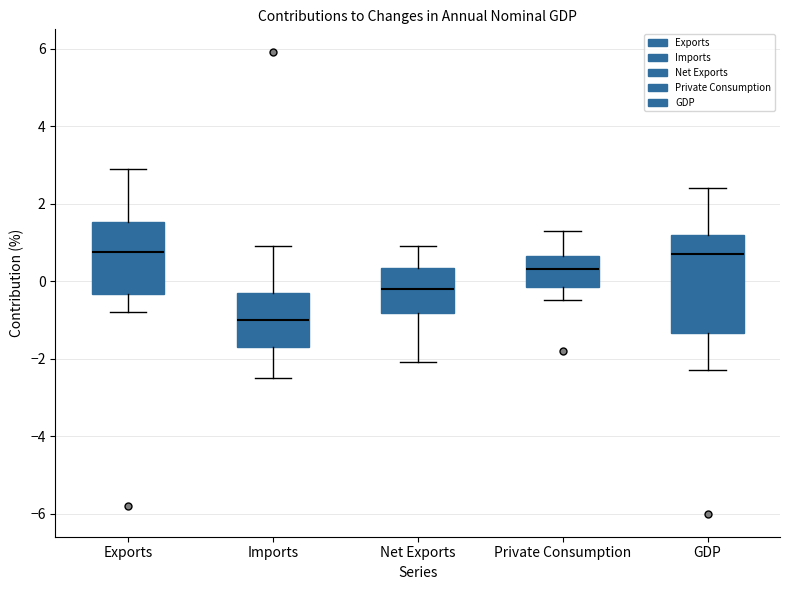

Where is the lower edge of the box for Net Exports on the y-axis? The values are not printed on the chart, so give them approximately, as read against the axis.

-0.8